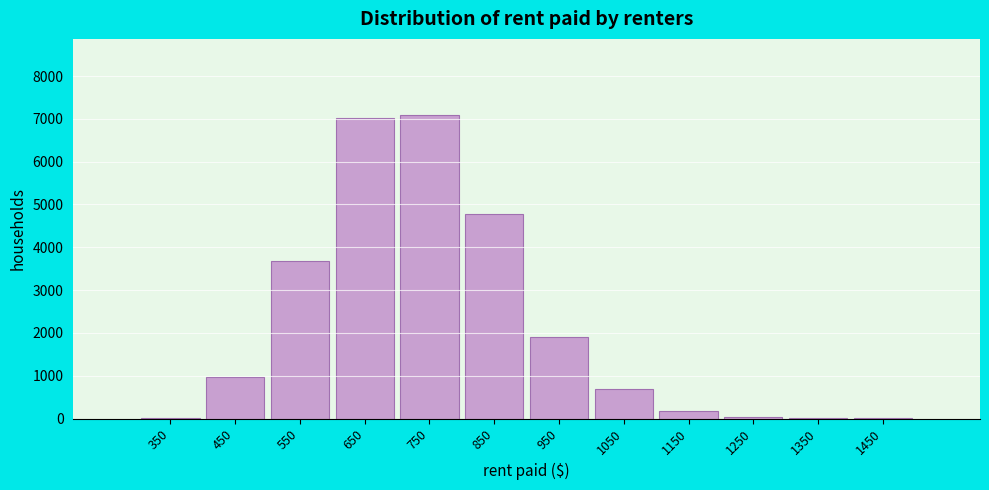

What is the sum of the values at 950 and 450?

2853.7